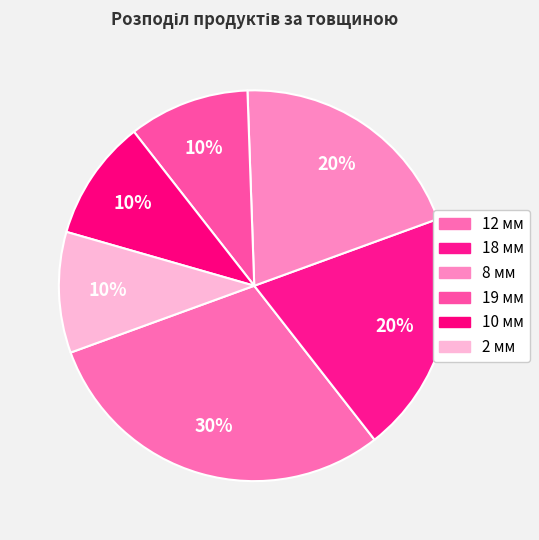

The 12 мм slice represents 30% of the pie. True or false?

True